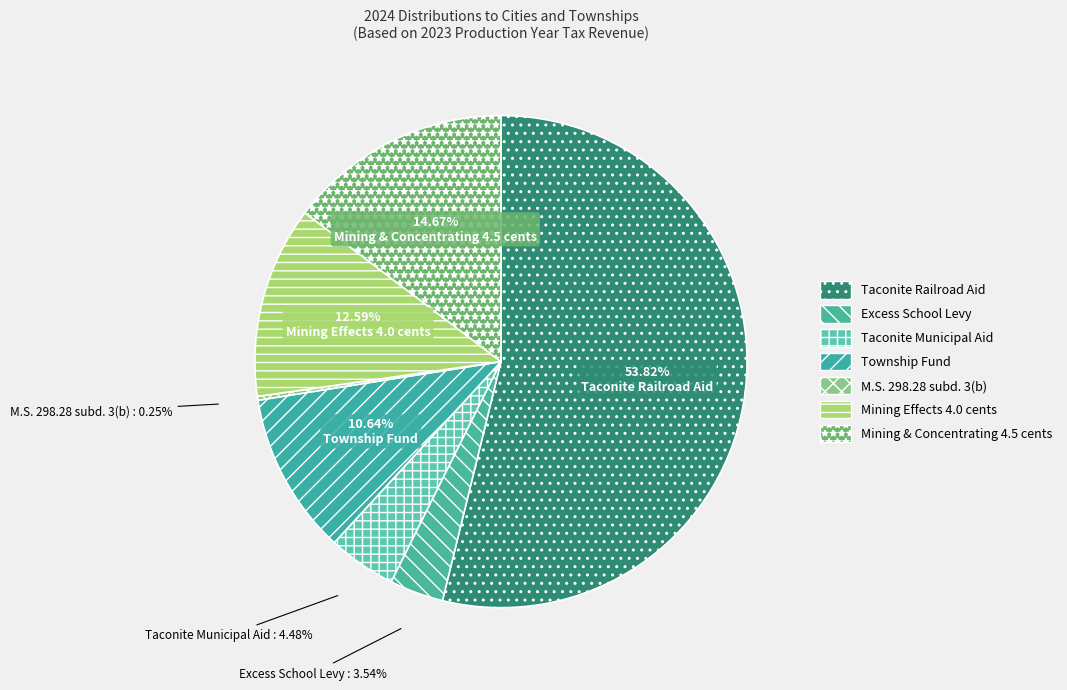

What is the largest slice in the pie chart?

Taconite Railroad Aid